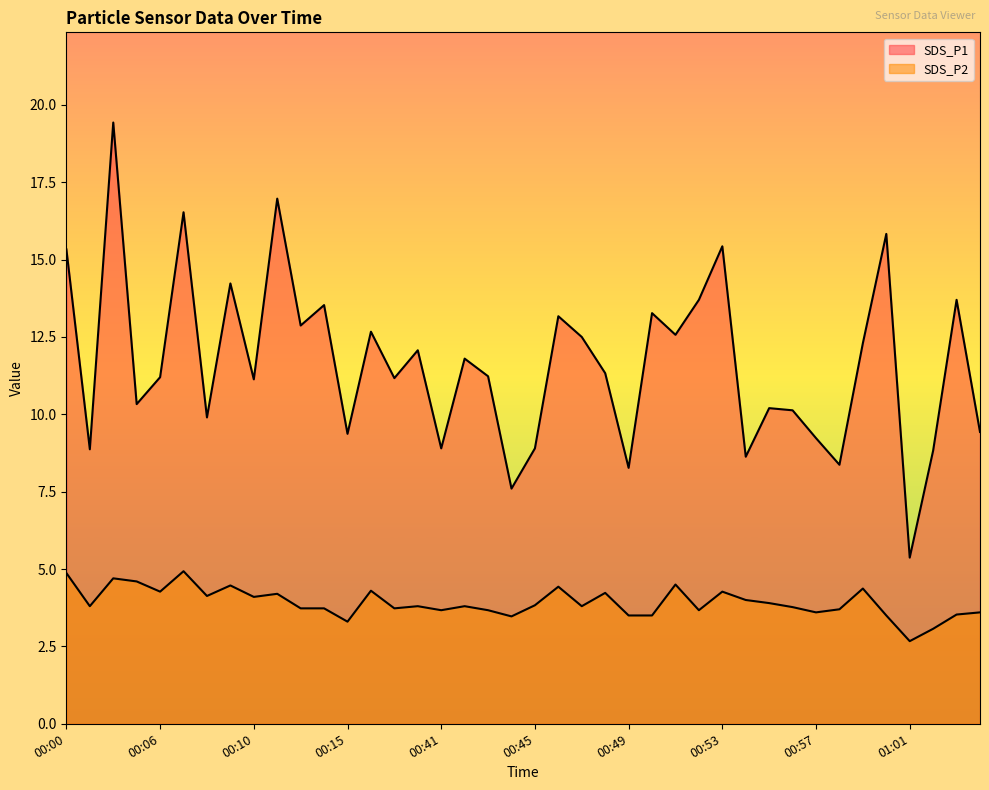

The SDS_P1 series shows 18.2 at 00:46. True or false?

False